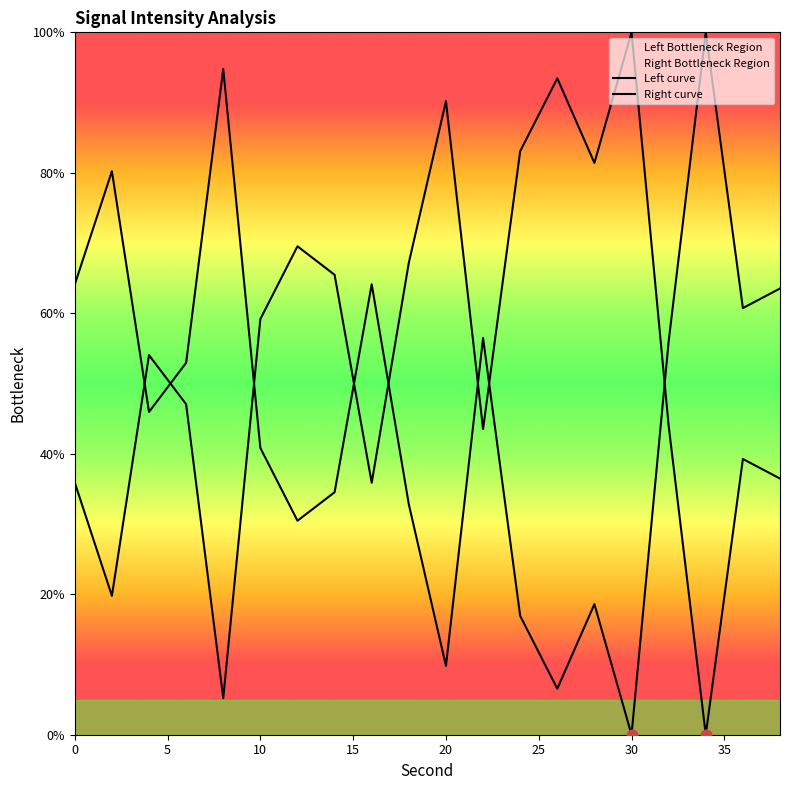

Which series has the largest Y range (max minus min)?

Left curve